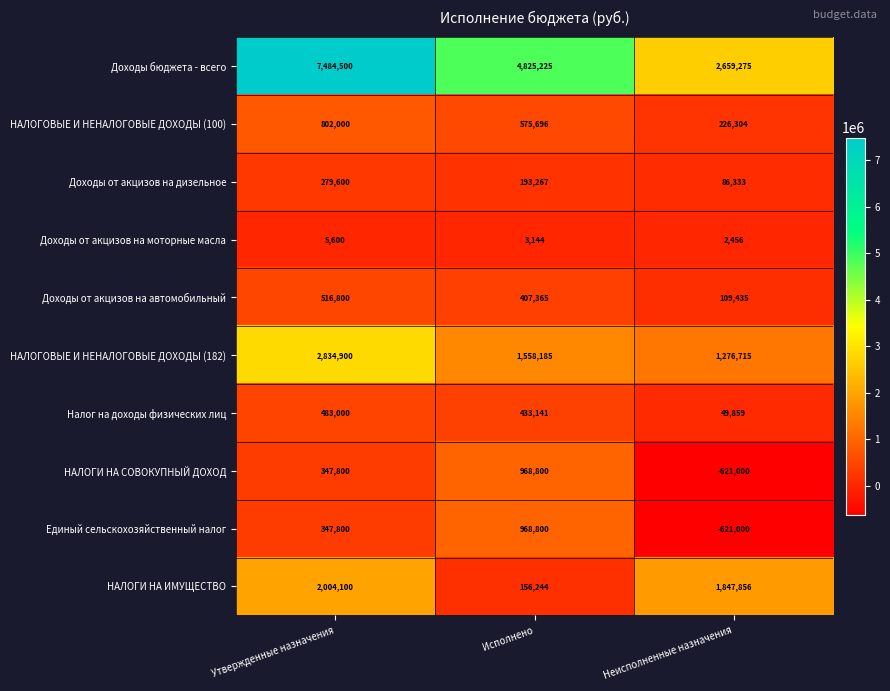

Reading left to right, list all the values displayed in this chart.

Доходы бюджета - всего: Утвержденные назначения=7484500	Исполнено=4825225	Неисполненные назначения=2659275
НАЛОГОВЫЕ И НЕНАЛОГОВЫЕ ДОХОДЫ (100): Утвержденные назначения=802000	Исполнено=575696	Неисполненные назначения=226304
Доходы от акцизов на дизельное: Утвержденные назначения=279600	Исполнено=193267	Неисполненные назначения=86333
Доходы от акцизов на моторные масла: Утвержденные назначения=5600	Исполнено=3144	Неисполненные назначения=2456
Доходы от акцизов на автомобильный: Утвержденные назначения=516800	Исполнено=407365	Неисполненные назначения=109435
НАЛОГОВЫЕ И НЕНАЛОГОВЫЕ ДОХОДЫ (182): Утвержденные назначения=2834900	Исполнено=1558185	Неисполненные назначения=1276715
Налог на доходы физических лиц: Утвержденные назначения=483000	Исполнено=433141	Неисполненные назначения=49859
НАЛОГИ НА СОВОКУПНЫЙ ДОХОД: Утвержденные назначения=347800	Исполнено=968800	Неисполненные назначения=-621000
Единый сельскохозяйственный налог: Утвержденные назначения=347800	Исполнено=968800	Неисполненные назначения=-621000
НАЛОГИ НА ИМУЩЕСТВО: Утвержденные назначения=2004100	Исполнено=156244	Неисполненные назначения=1847856